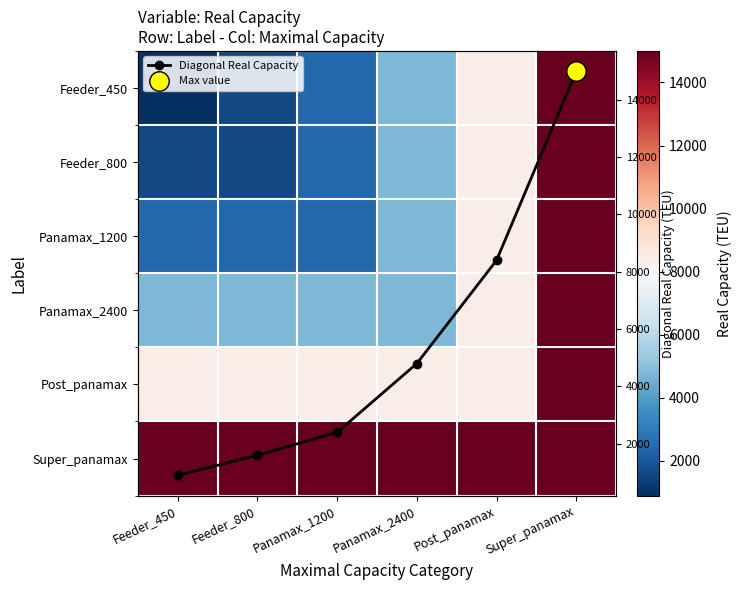

What is the value of the Diagonal Real Capacity point at the 4th from the left?

4800